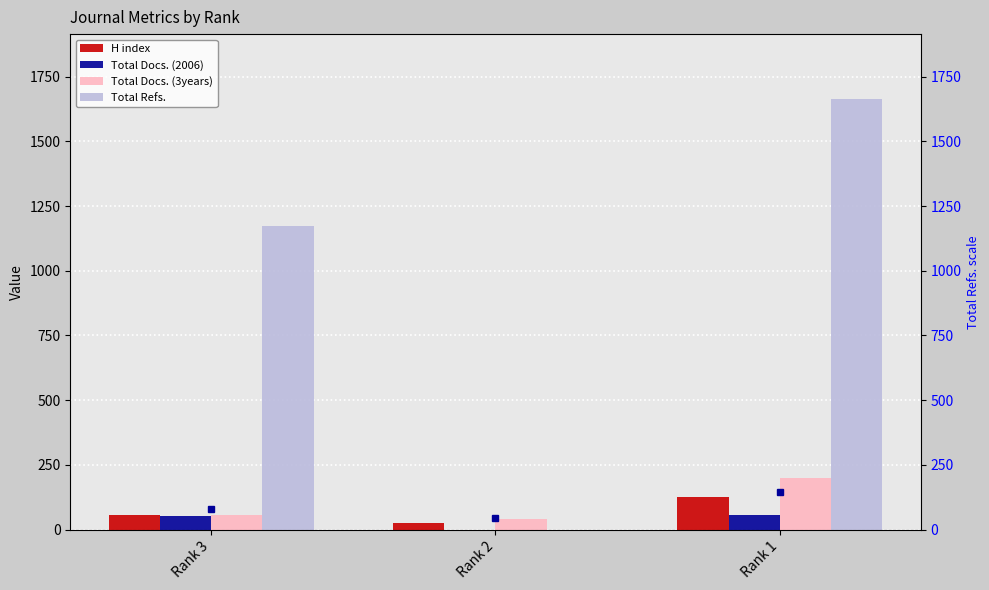

Where is H index nearest to the value 74?

Rank 3